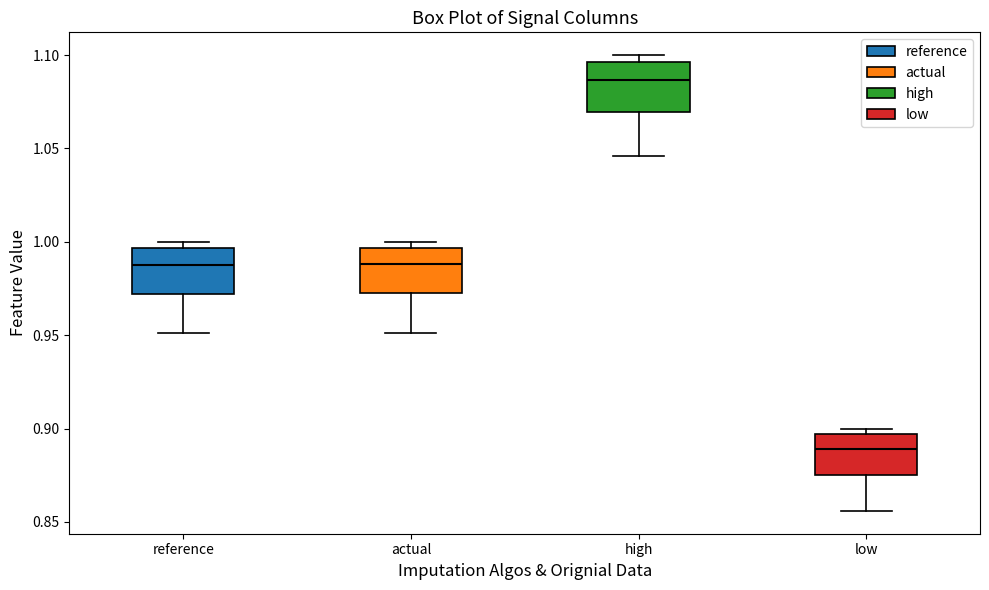

Which box's median line is the highest?

high